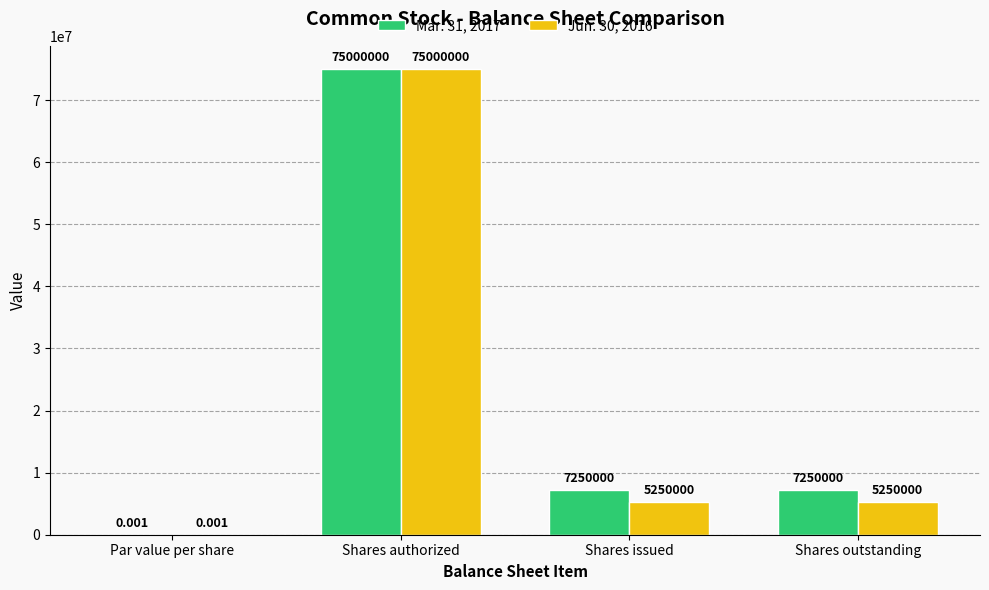

Is the value of Jun. 30, 2016 at Shares outstanding greater than the value of Mar. 31, 2017 at Shares outstanding?

No